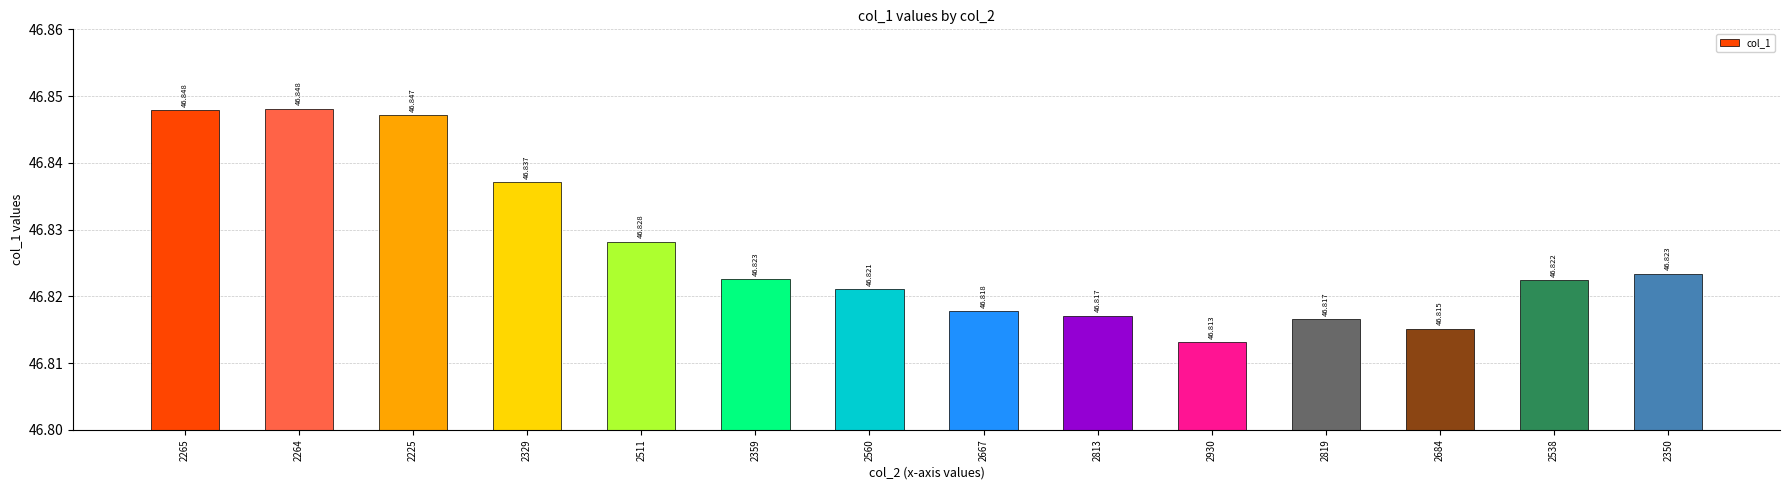

At which label is the value closest to 46?

2930